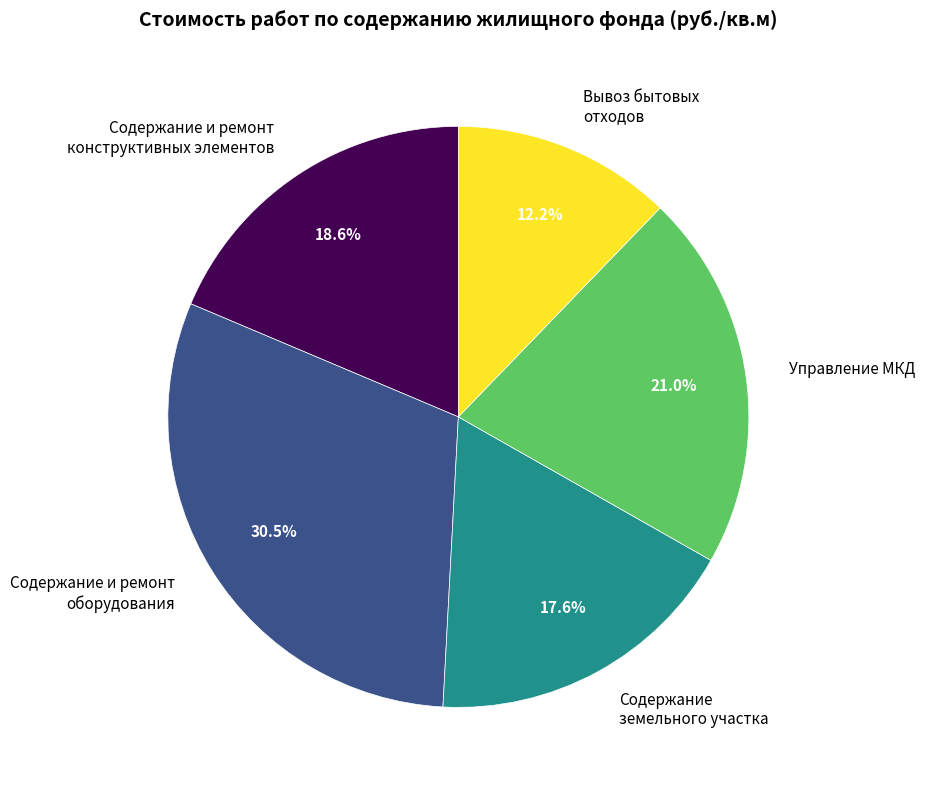

How many segments does this pie chart have?

5